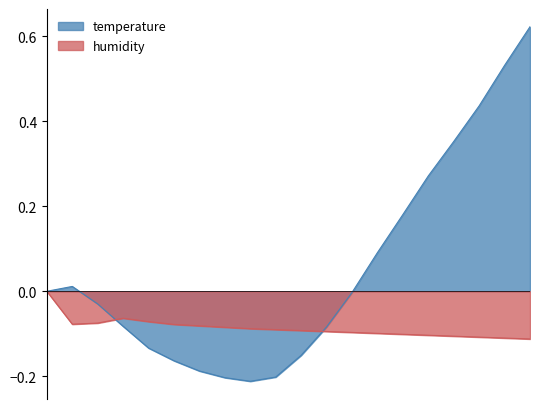

What are all the series names shown in the legend?

temperature, humidity